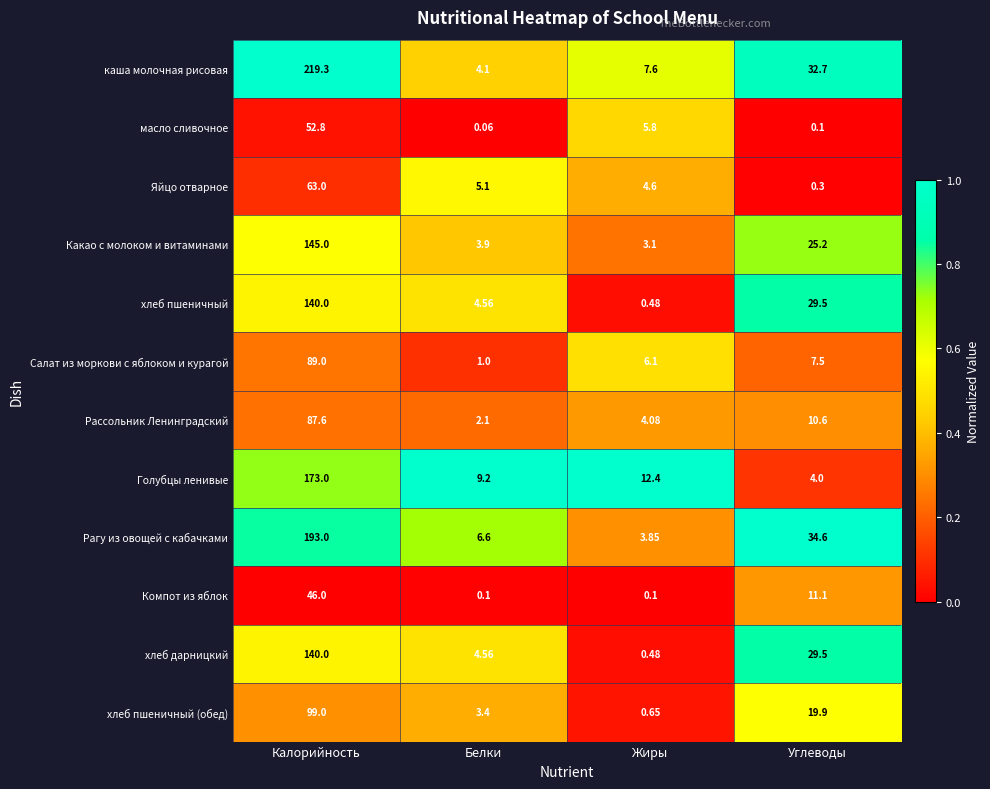

At how many categories does at least one series exceed 0?

4